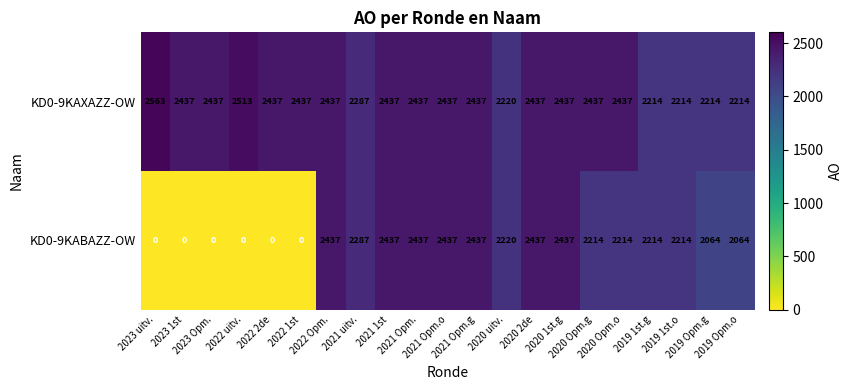

List the series in order of their peak value, highest first.

KD0-9KAXAZZ-OW, KD0-9KABAZZ-OW